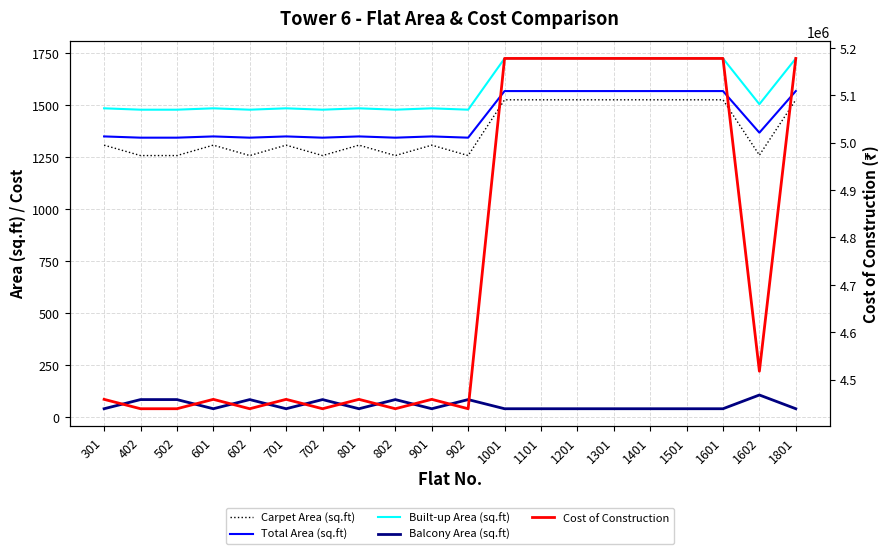

Which series has the largest range (max minus min)?

Cost of Construction